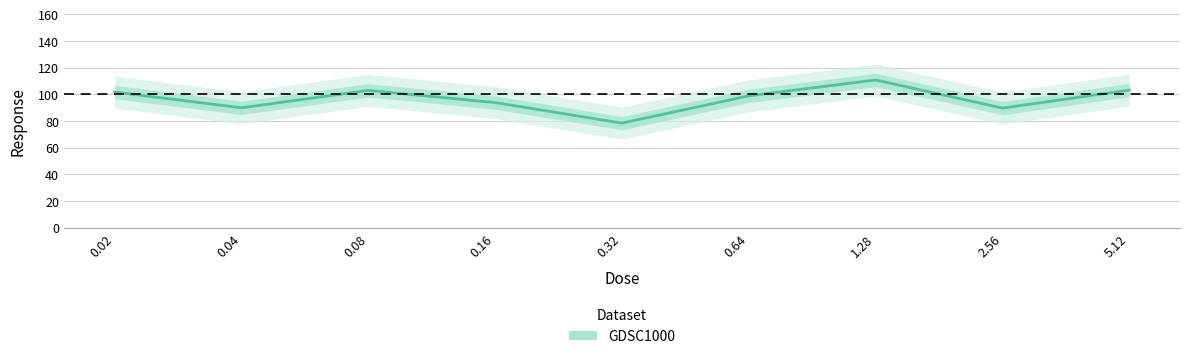

Where is the data nearest to the value 94?

0.16